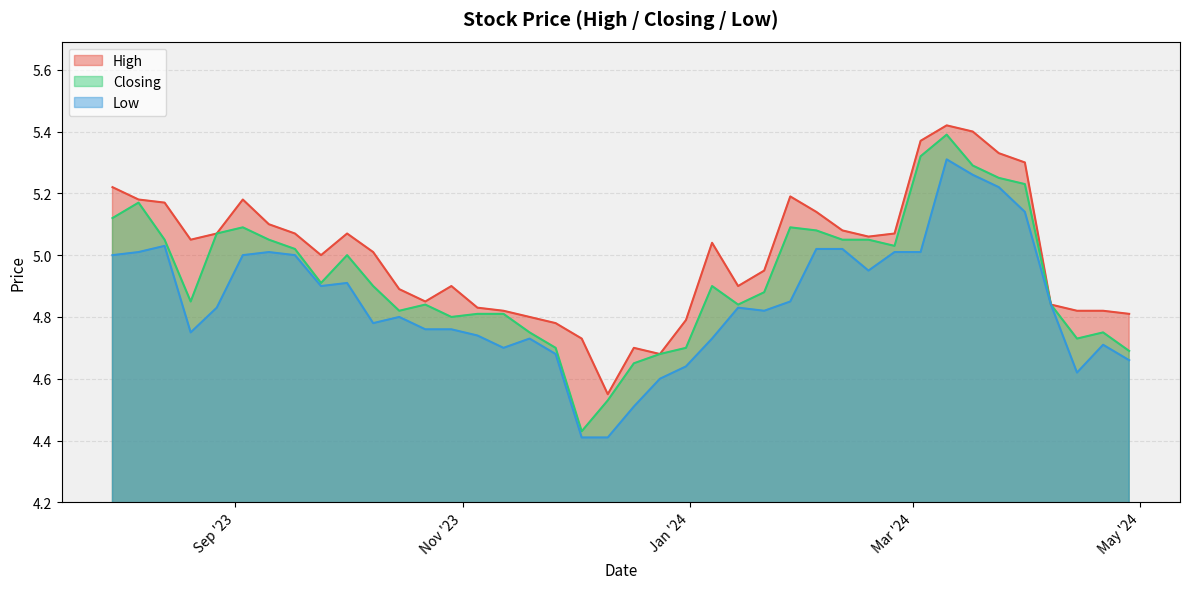

List the series in order of their overall mean, highest first.

High, Closing, Low